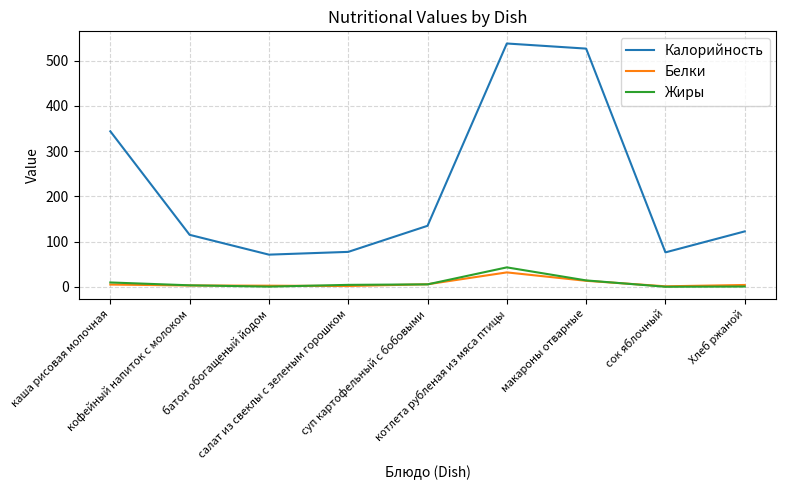

Which series has the largest total across all categories?

Калорийность